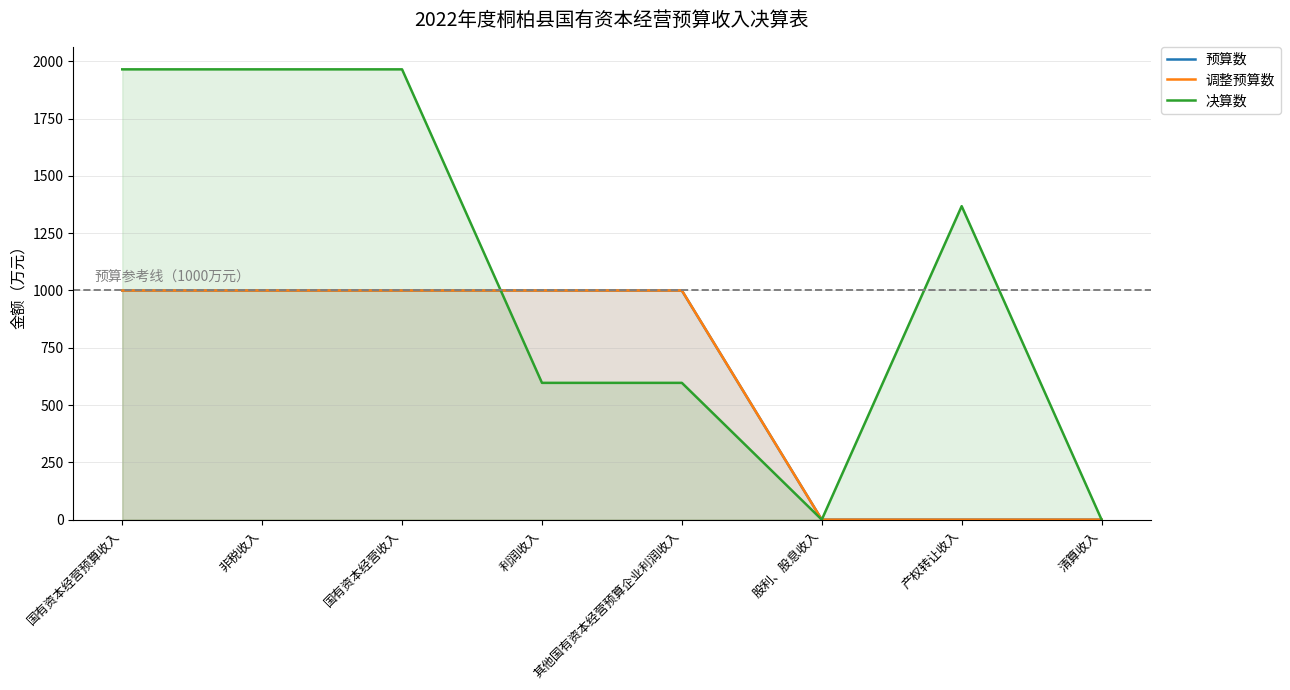

How many values in 预算数 are above zero?

5